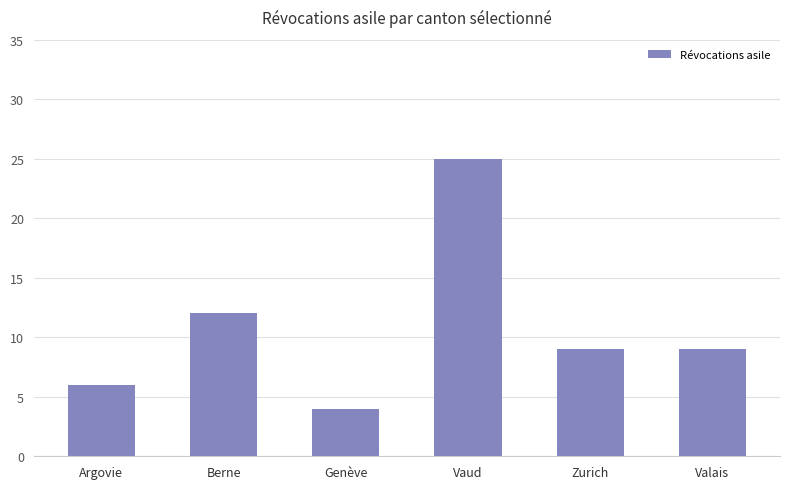

How many categories are shown in the chart?

6